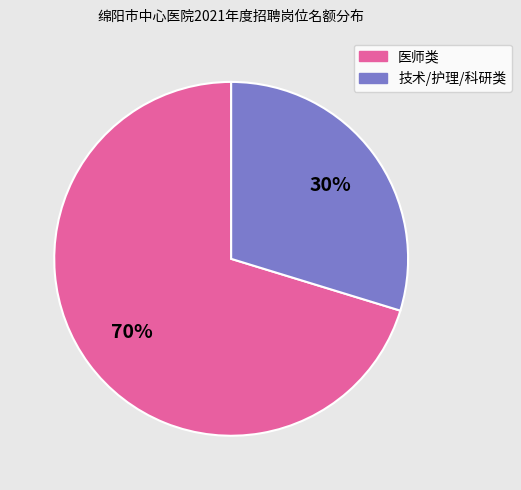

To the nearest percent, what is the average slice percentage?

50%